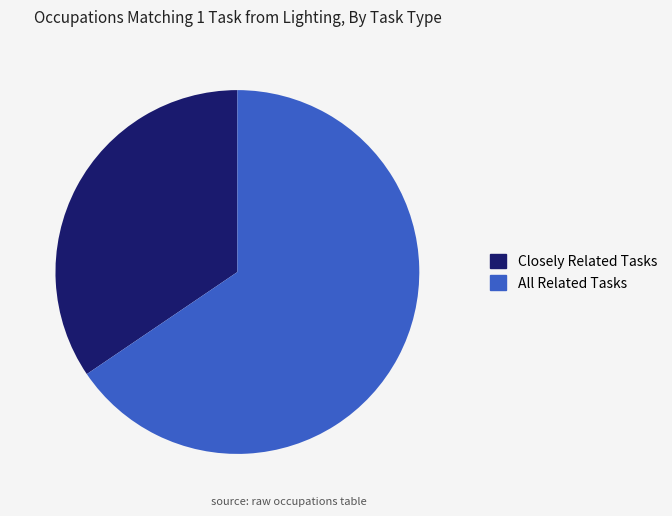

Count the number of slices in the pie.

2